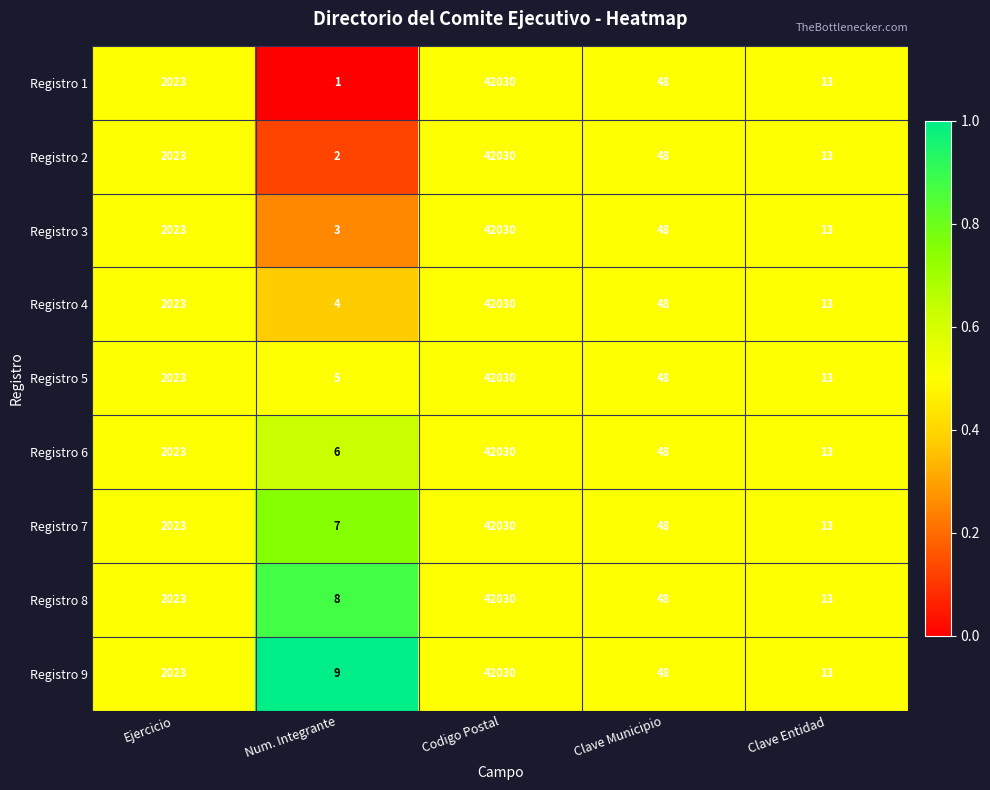

What is the total value across all series at Num. Integrante?

45